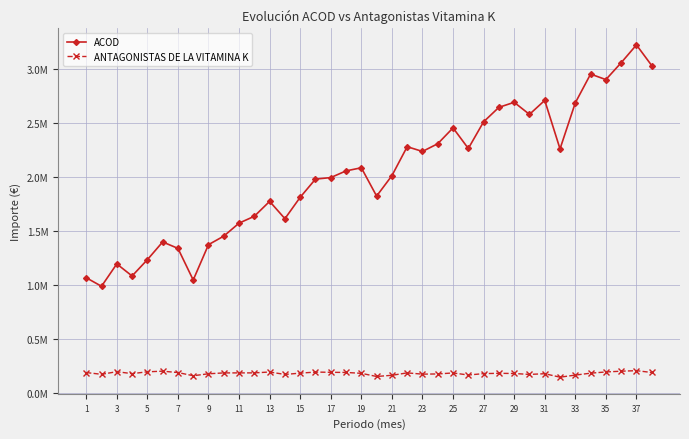

True or false: ANTAGONISTAS DE LA VITAMINA K and ACOD cross at least once.

False